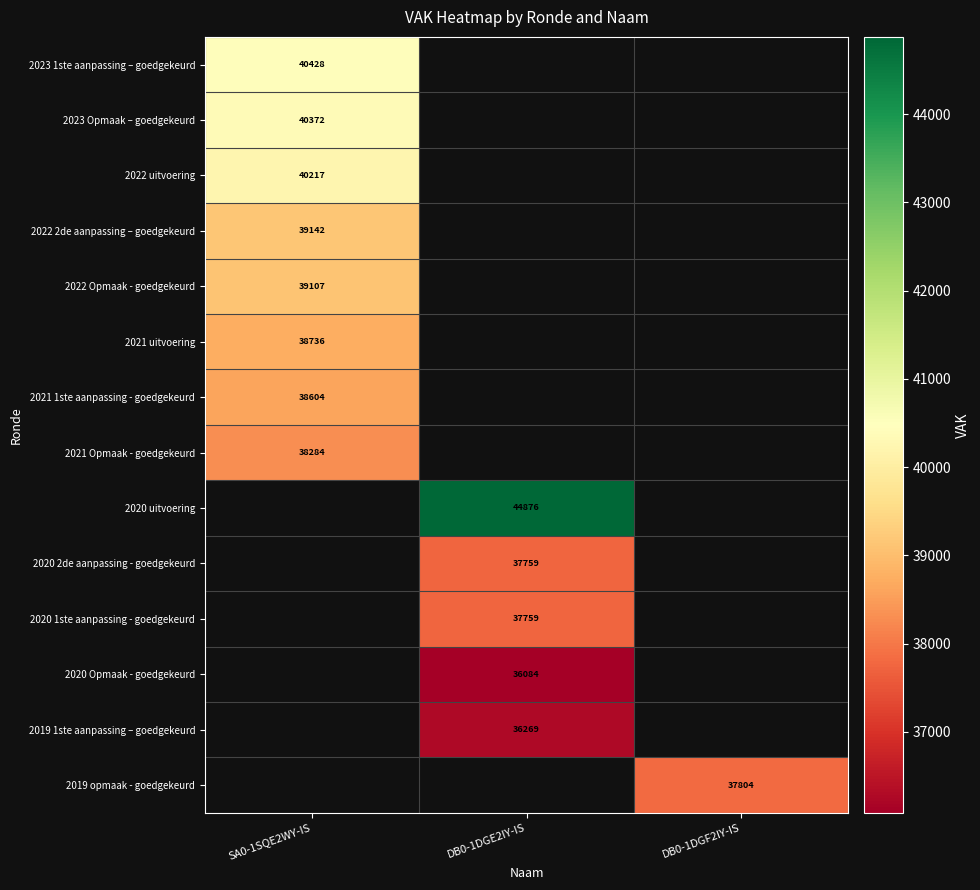

The value of 2022 2de aanpassing – goedgekeurd at SA0-1SQE2WY-IS is 39142. True or false?

True